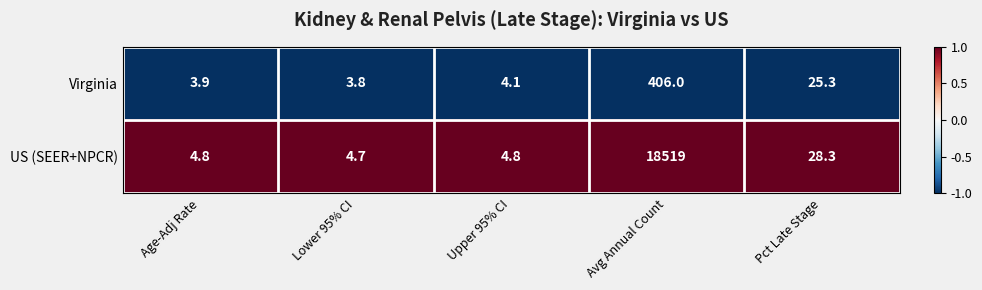

Which category has the lowest value across all series?

Lower 95% CI